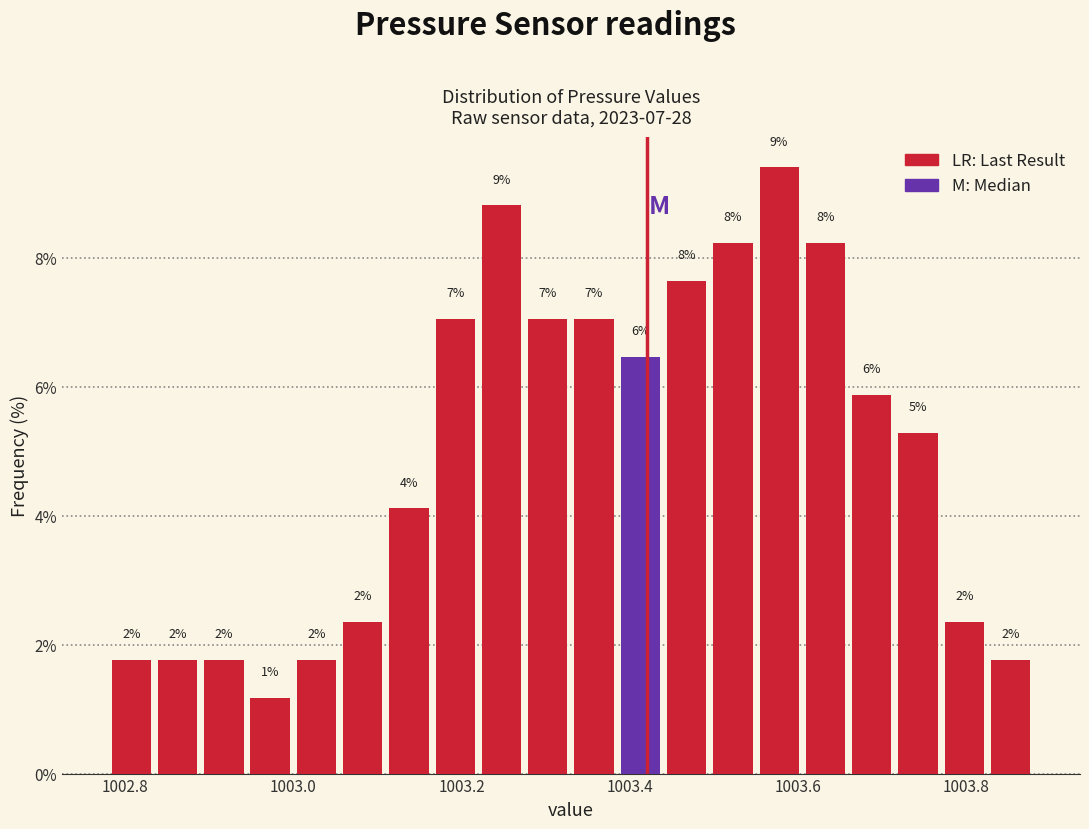

Around what value on the x-axis is the tallest bar? Give the approximate position of its centre, as read against the axis.

1003.58